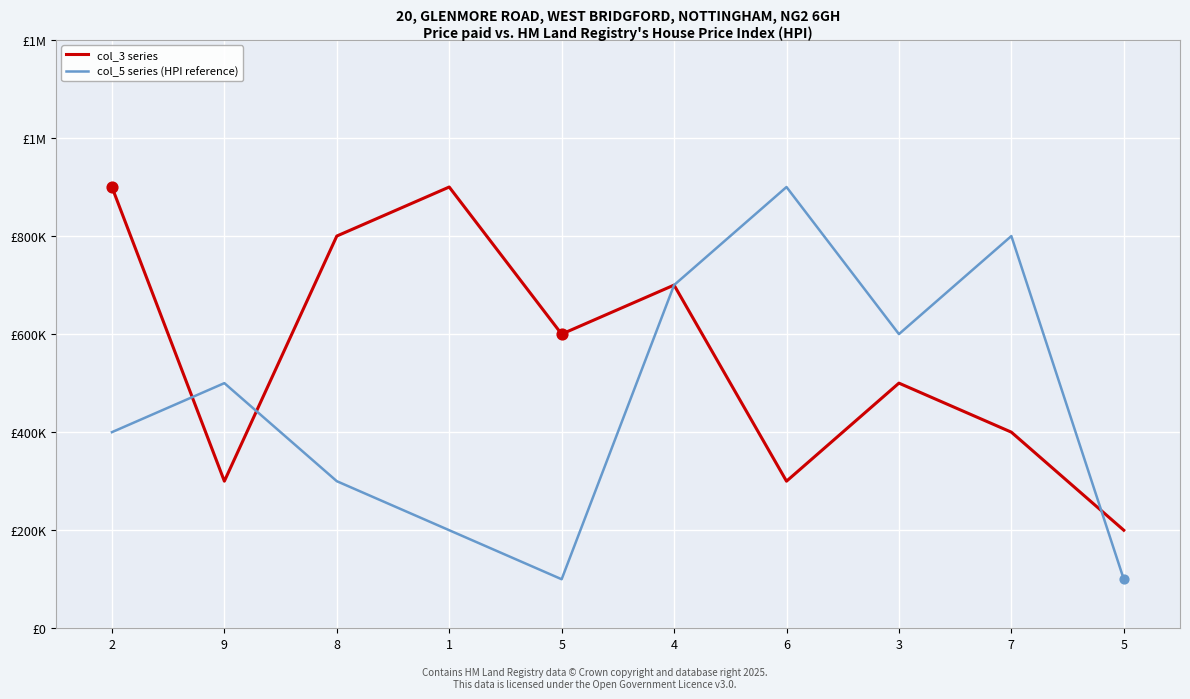

Is the value of col_5 series (HPI reference) at 3 greater than the value of col_3 series at 5?

No